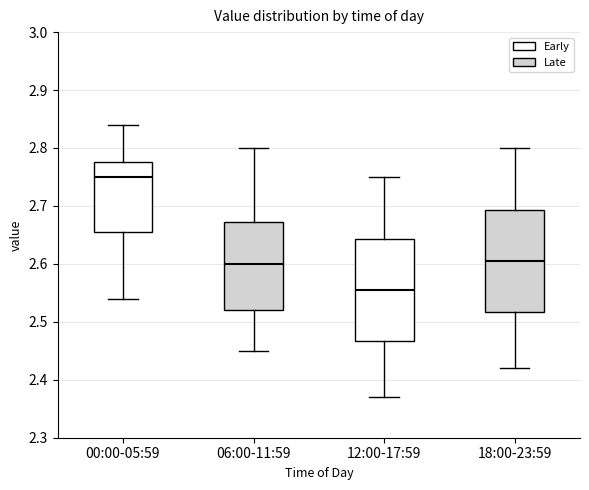

Reading left to right, read every box against the y-axis: the position of its median line, the range the box covers, and the ends of its whiskers. The values are not printed on the chart, so give them approximately, as read against the axis.

00:00-05:59: median 2.75, box 2.66 to 2.78, whiskers 2.54 to 2.84
06:00-11:59: median 2.60, box 2.52 to 2.67, whiskers 2.45 to 2.80
12:00-17:59: median 2.56, box 2.47 to 2.64, whiskers 2.37 to 2.75
18:00-23:59: median 2.61, box 2.52 to 2.69, whiskers 2.42 to 2.80